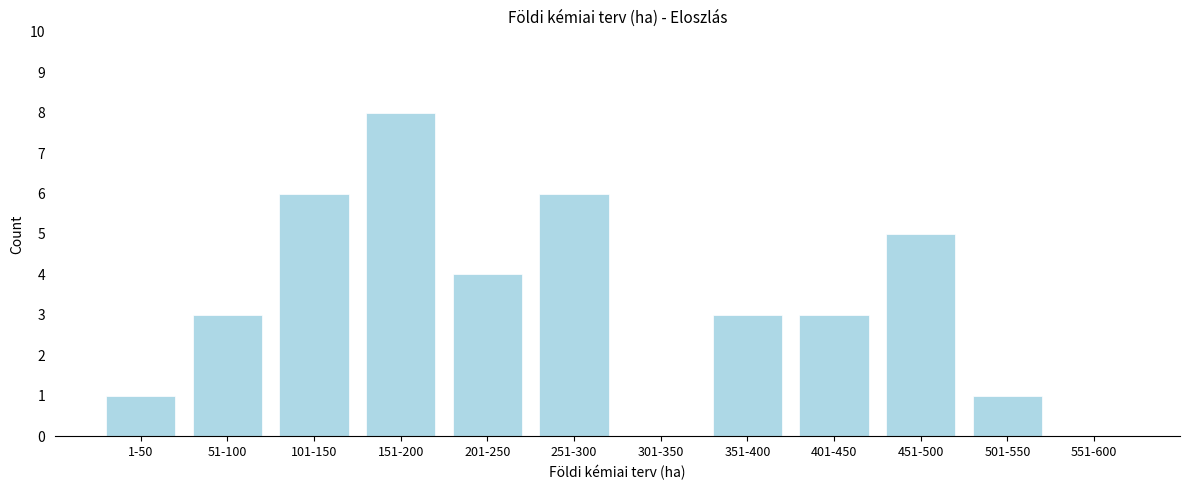

Reading left to right, transcribe all the data shown in this chart.

1-50=1	51-100=3	101-150=6	151-200=8	201-250=4	251-300=6	301-350=0	351-400=3	401-450=3	451-500=5	501-550=1	551-600=0